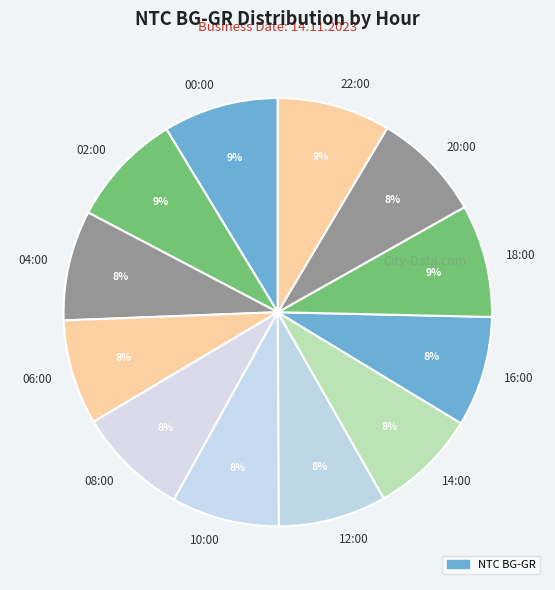

Does 12:00 account for over 50% of the chart?

No